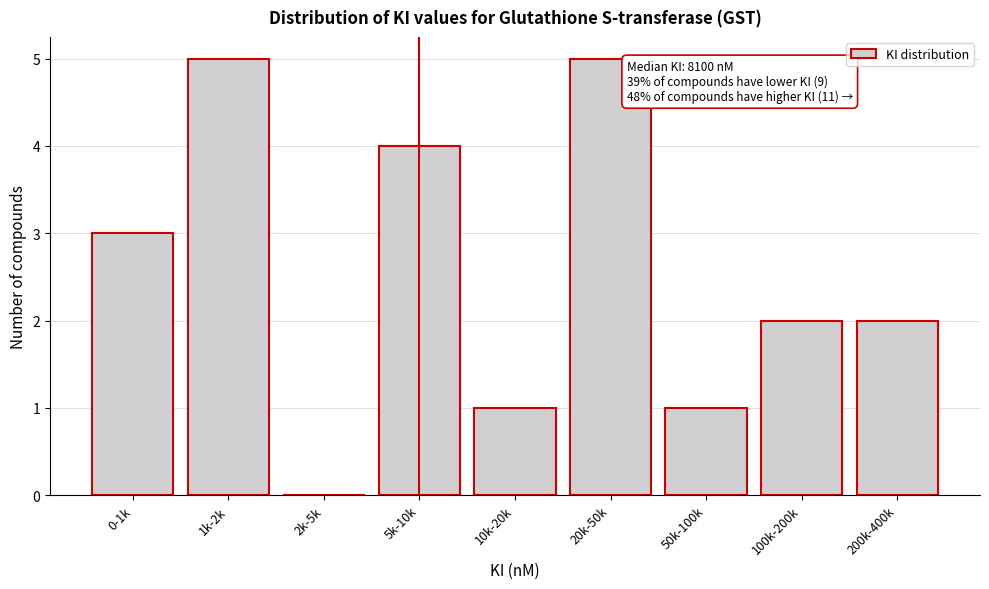

Reading left to right, extract all data points from this chart.

0-1k=3	1k-2k=5	2k-5k=0	5k-10k=4	10k-20k=1	20k-50k=5	50k-100k=1	100k-200k=2	200k-400k=2